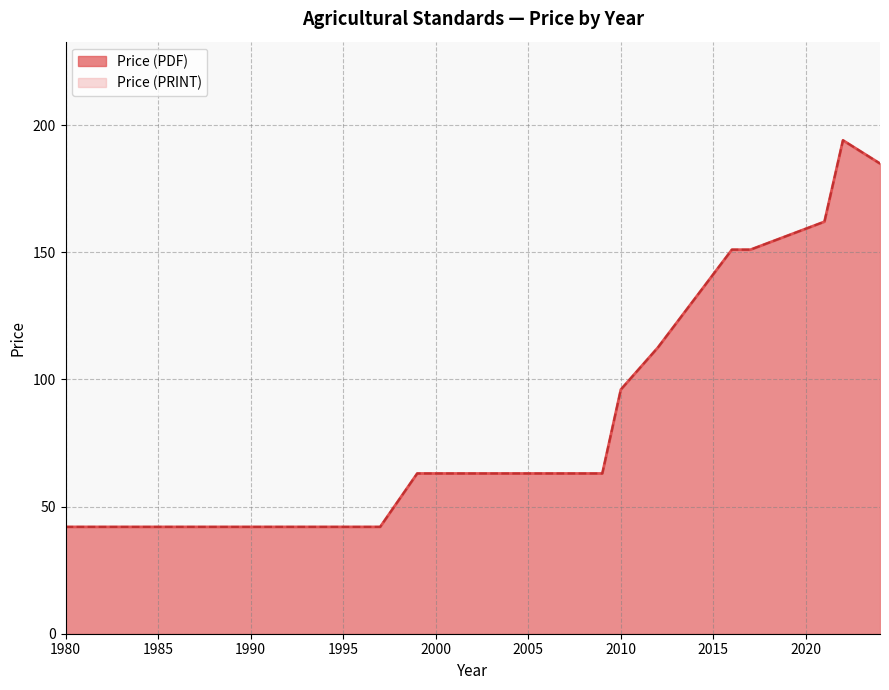

True or false: Price (PRINT) has a value of 184.9 at 2024.

True